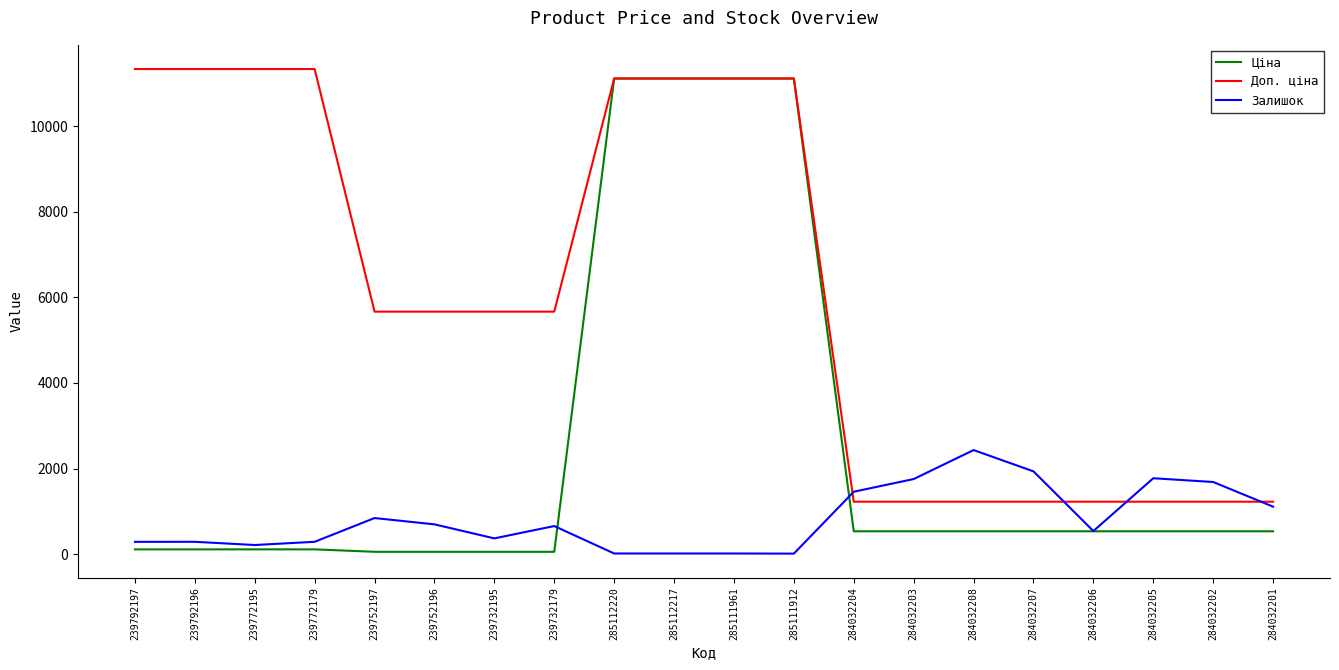

What is the maximum value for Ціна?

11113.6